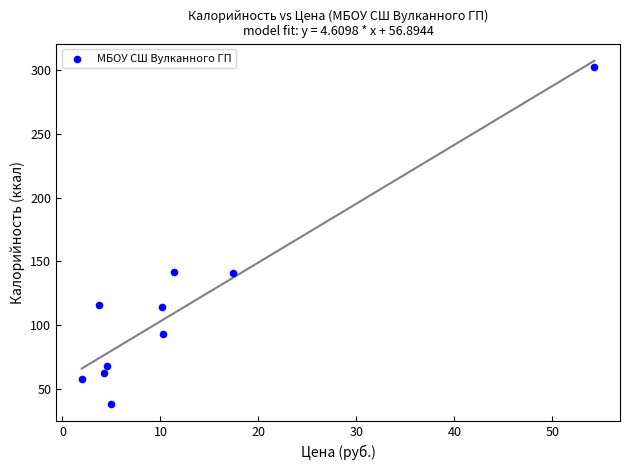

What is the range of Y values (max minus min)?

264.3